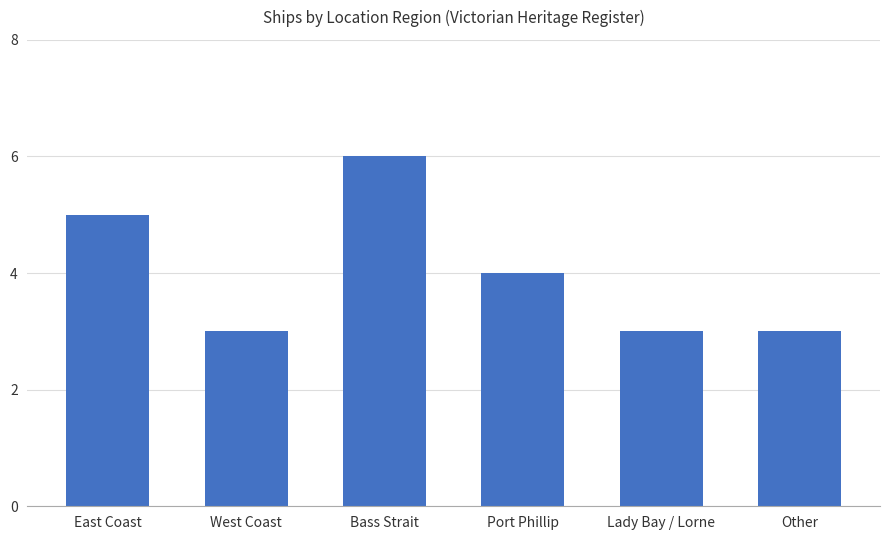

Is it true that the value at Bass Strait is 6?

True